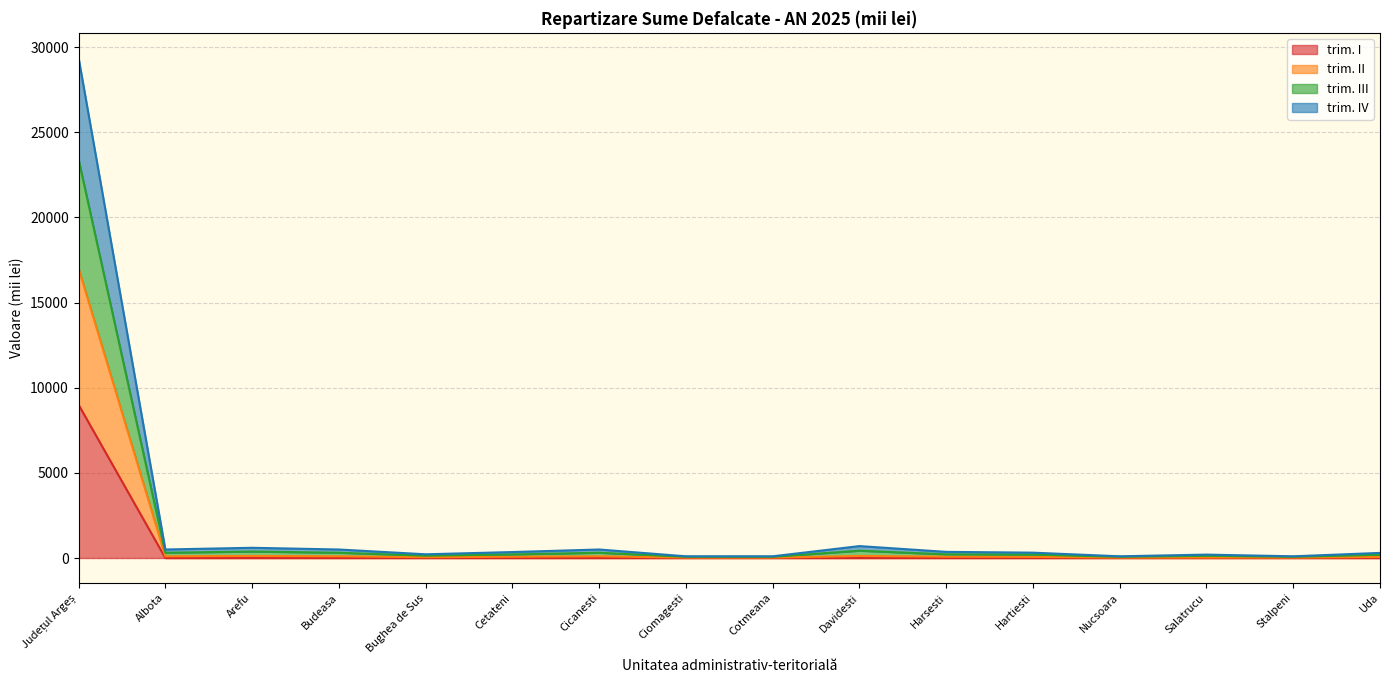

In trim. III, how many points are higher than both neighbors (excluding endpoints)?

4